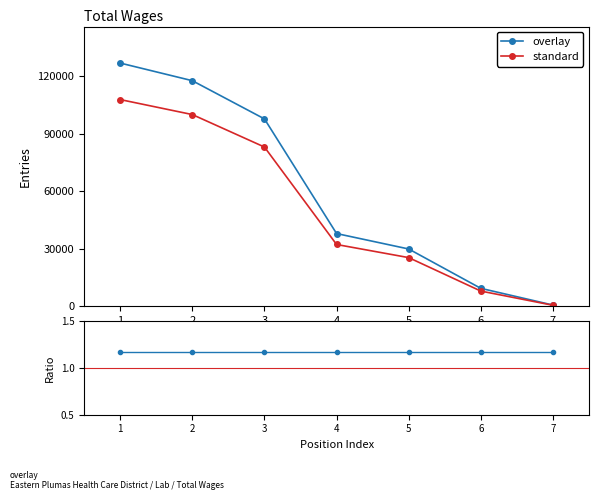

What is the label of the 1st point from the left?

1.